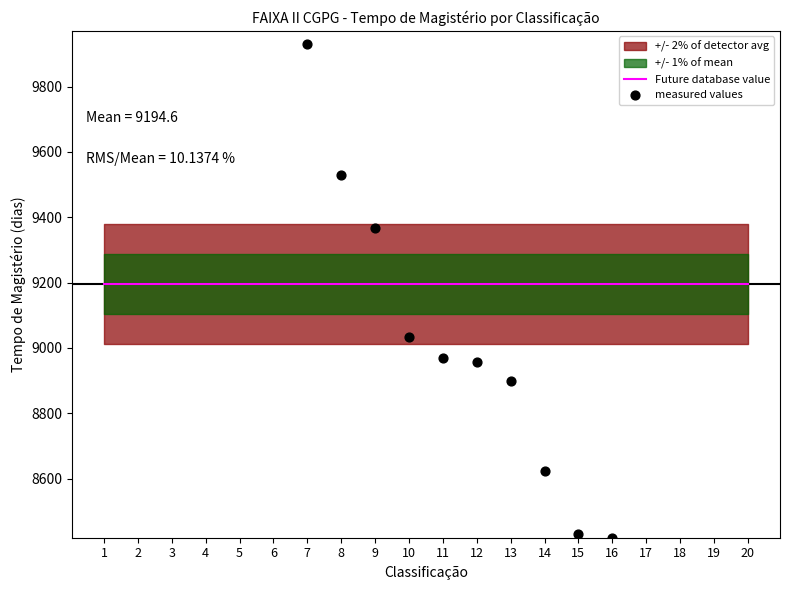

Which series reaches the maximum Y coordinate?

measured values